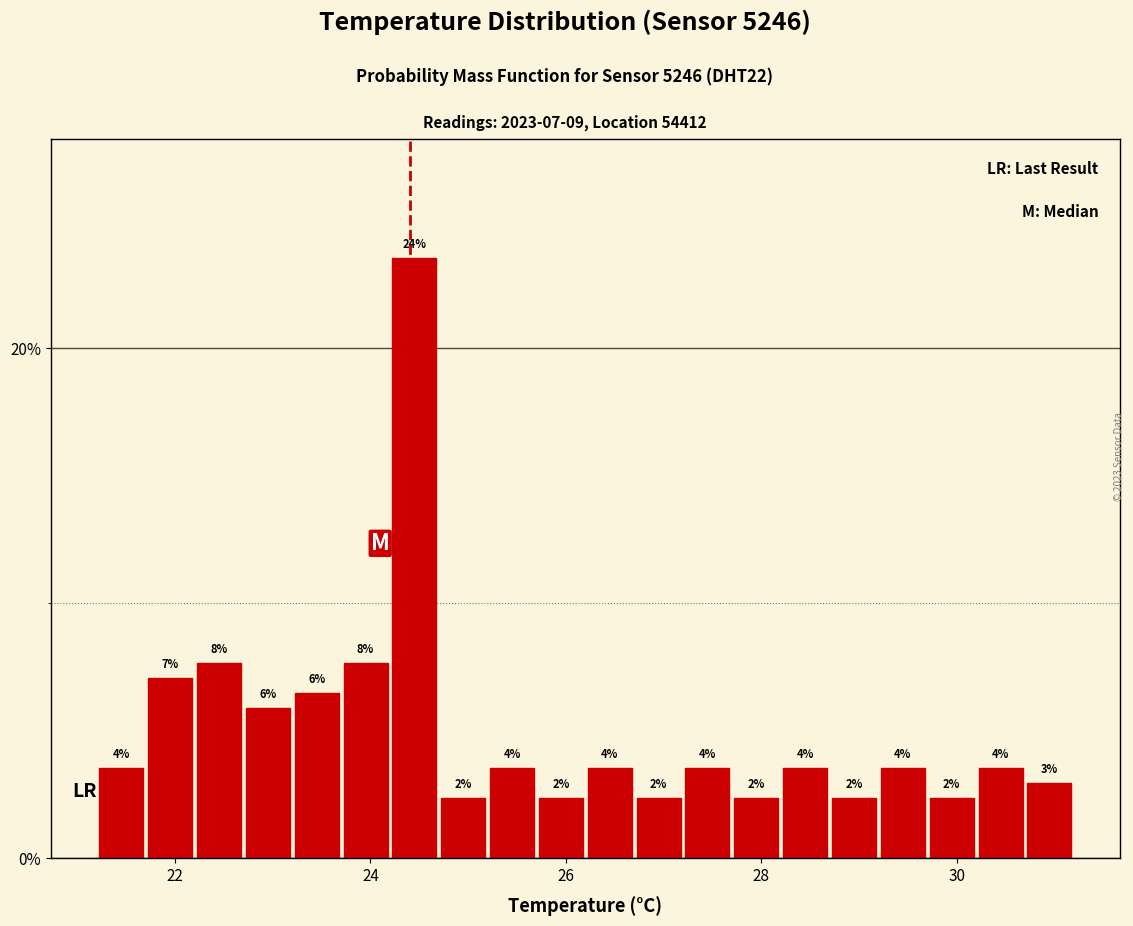

Around what value on the x-axis is the tallest bar? Give the approximate position of its centre, as read against the axis.

24.4